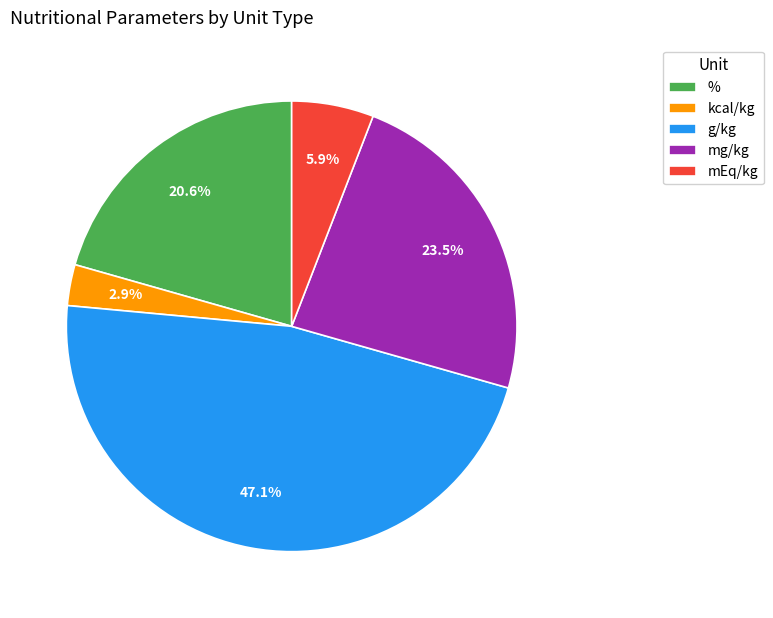

Which category has the biggest portion of the pie?

g/kg